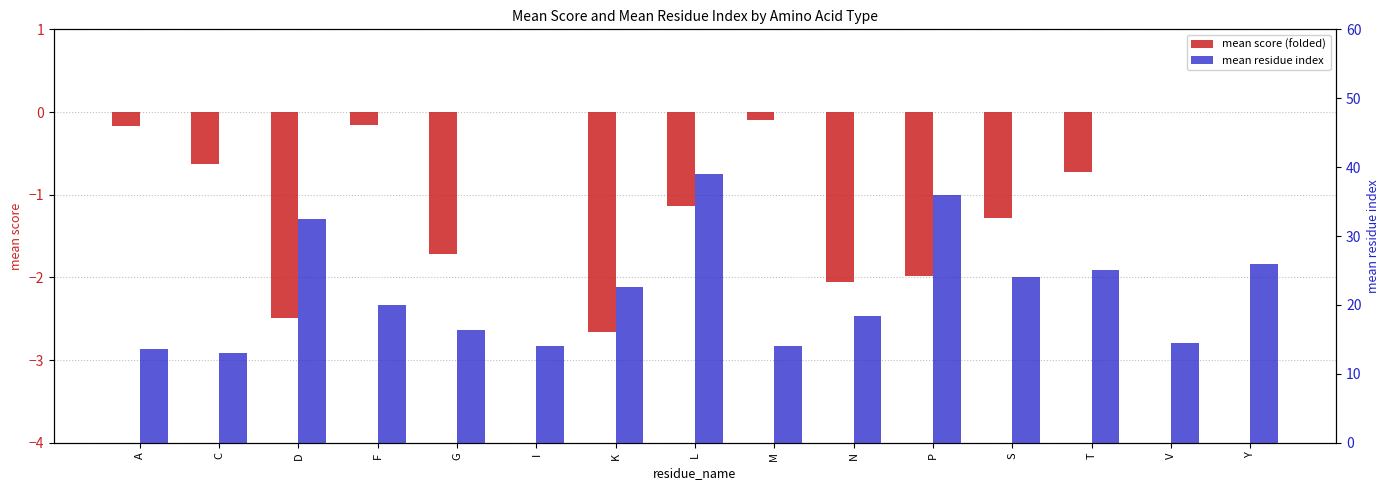

Rank the series by their maximum value, from lowest to highest.

mean score (folded), mean residue index